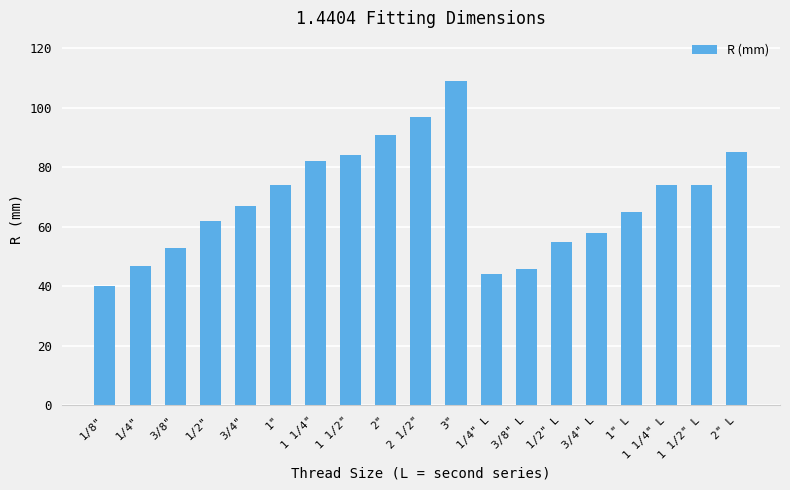

Is it true that the value at 2" L is 58?

False